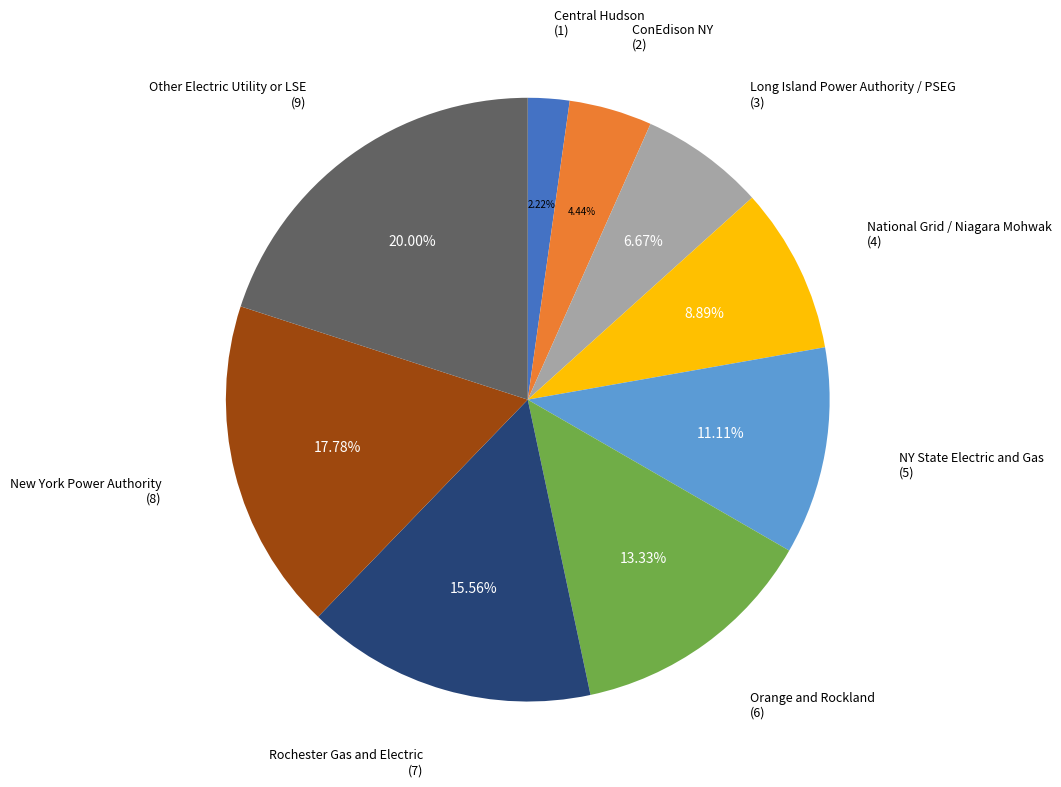

Is there any slice that represents more than half of the pie?

No